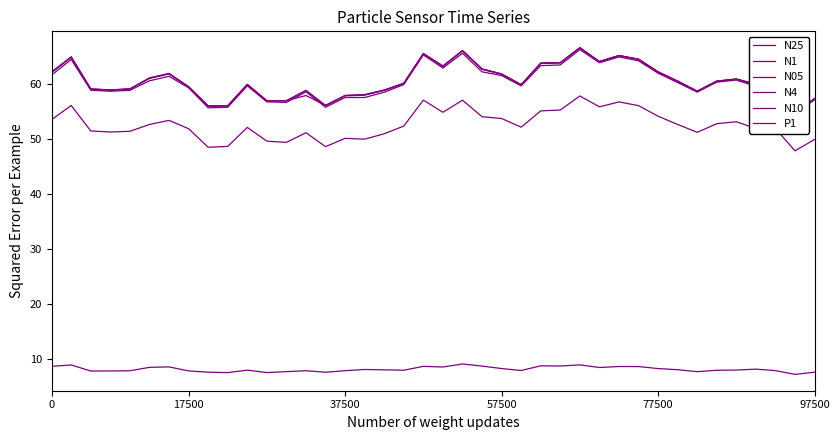

Is this an area chart (filled region under the line)?

No